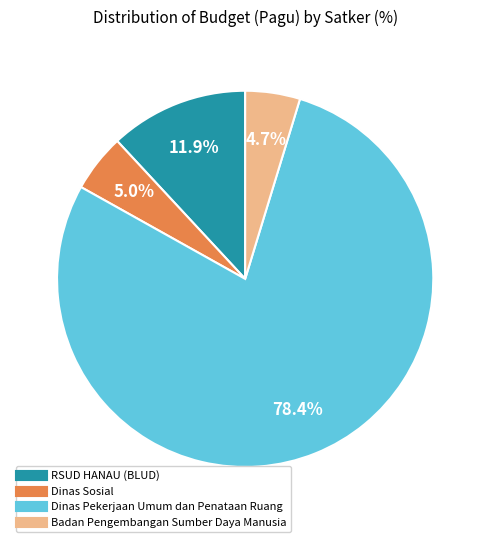

To the nearest percent, what is the average slice percentage?

25%